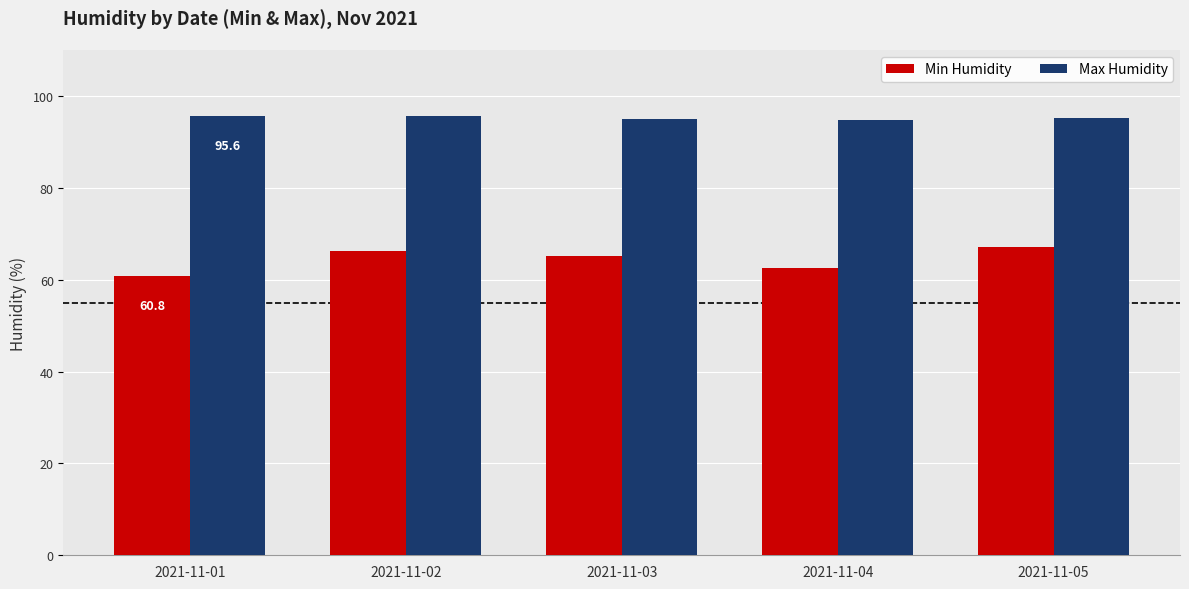

What is the spread (max minus min) of values at 2021-11-05?

27.9